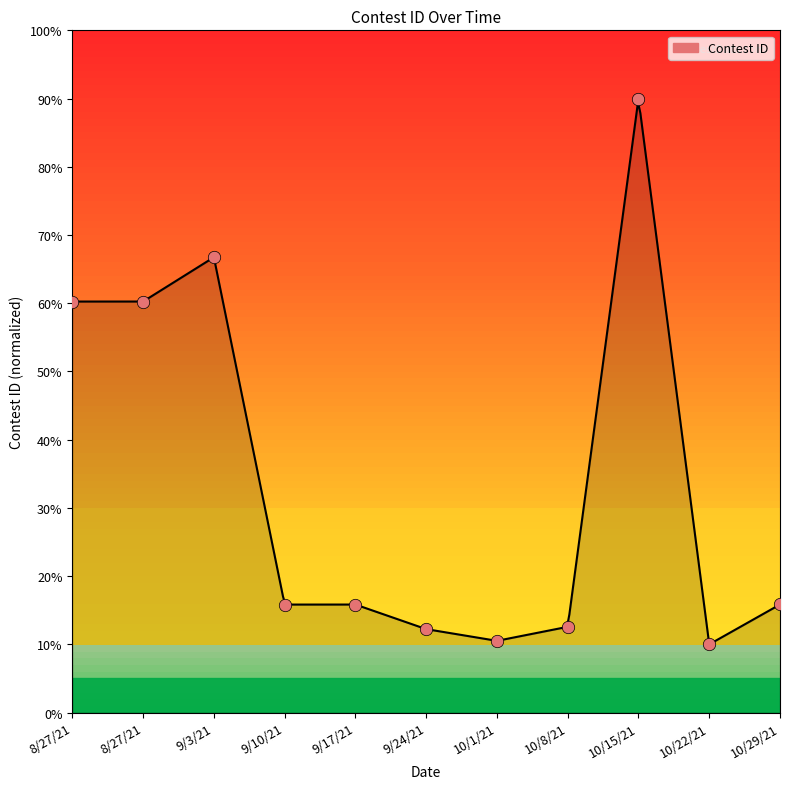

Which has a higher value, 9/24/21 or 10/15/21?

10/15/21